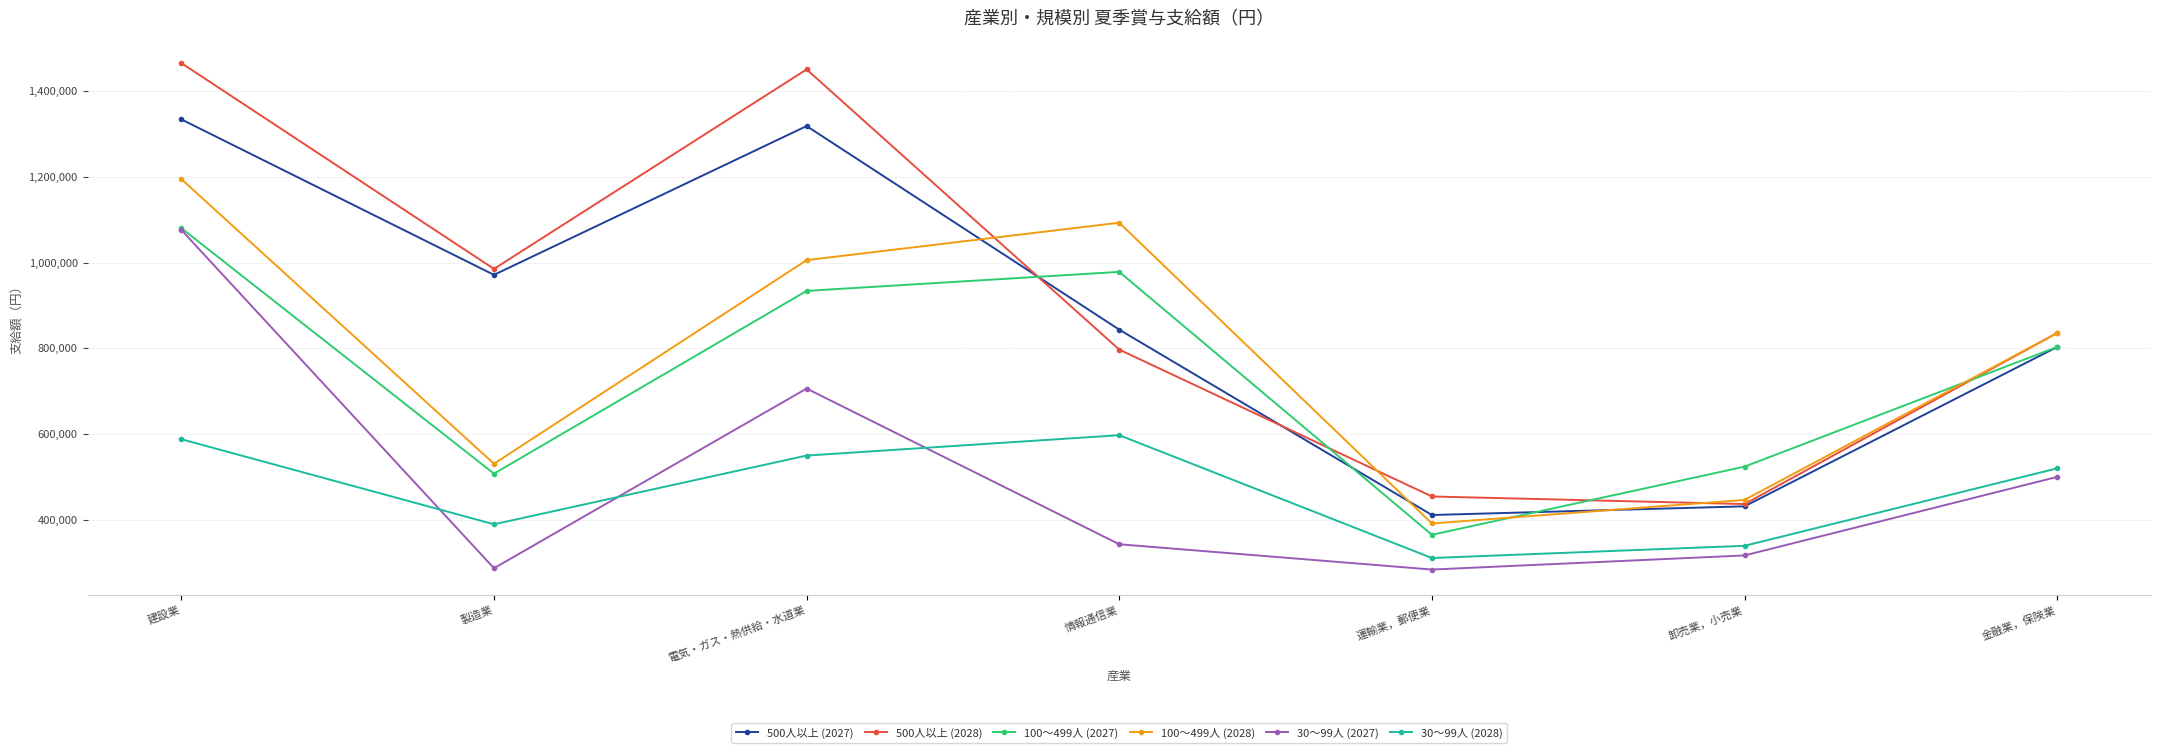

Where is 30～99人 (2027) nearest to the value 680055?

電気・ガス・熱供給・水道業